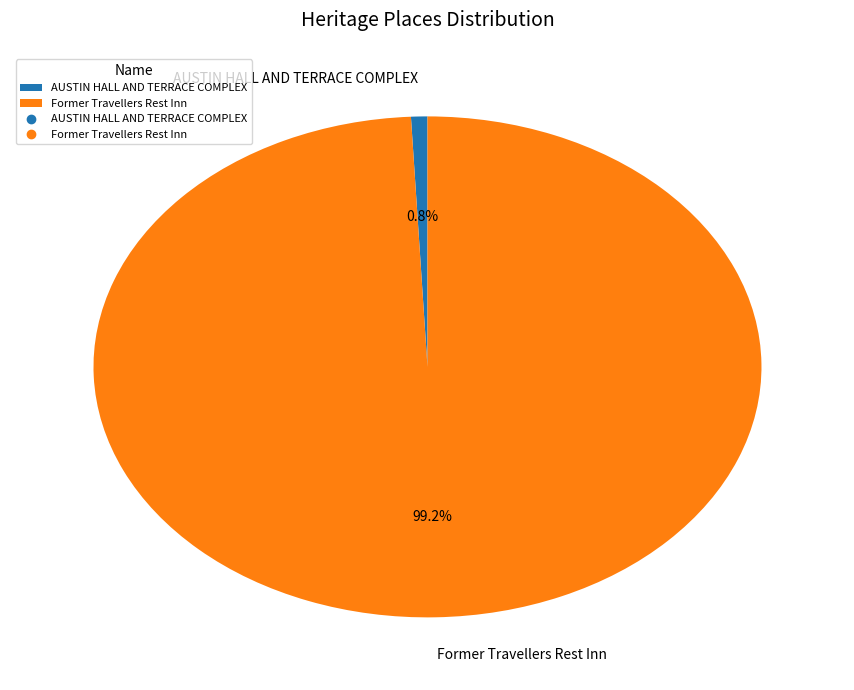

True or false: AUSTIN HALL AND TERRACE COMPLEX accounts for 1% of the total.

True